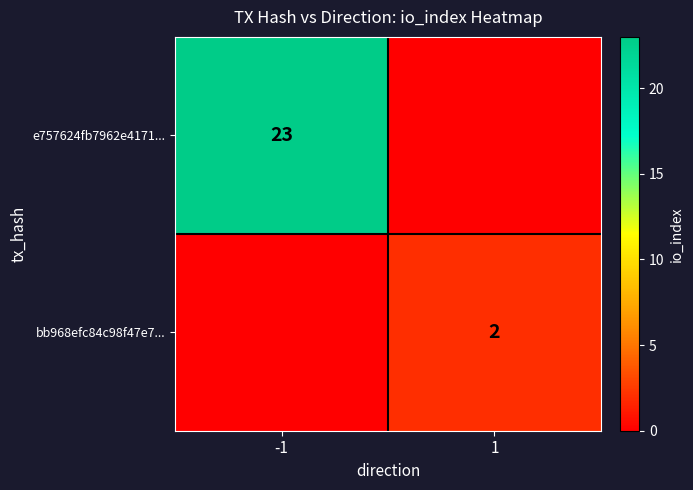

At how many categories does at least one series exceed 18?

1